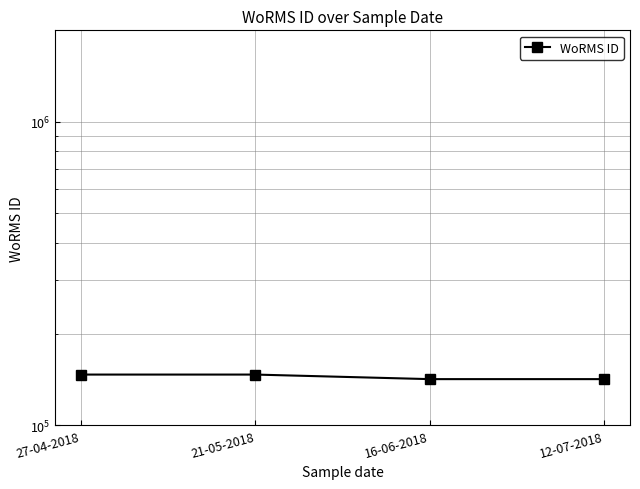

What is the label of the 2nd point from the left?

21-05-2018